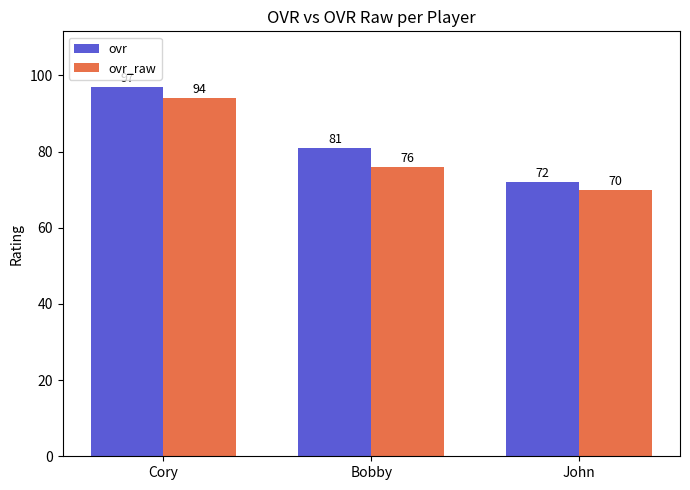

Is the value of ovr_raw at Bobby greater than the value of ovr at John?

Yes